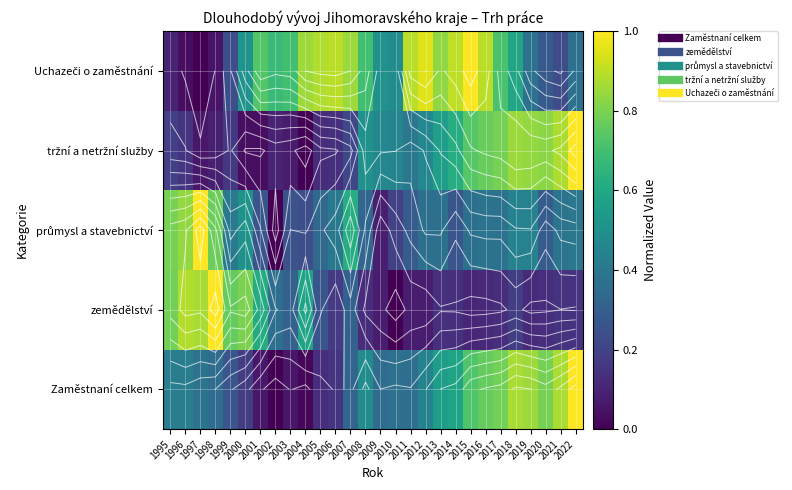

What is the difference between the Zaměstnaní celkem values at 2017 and 1995?

0.4